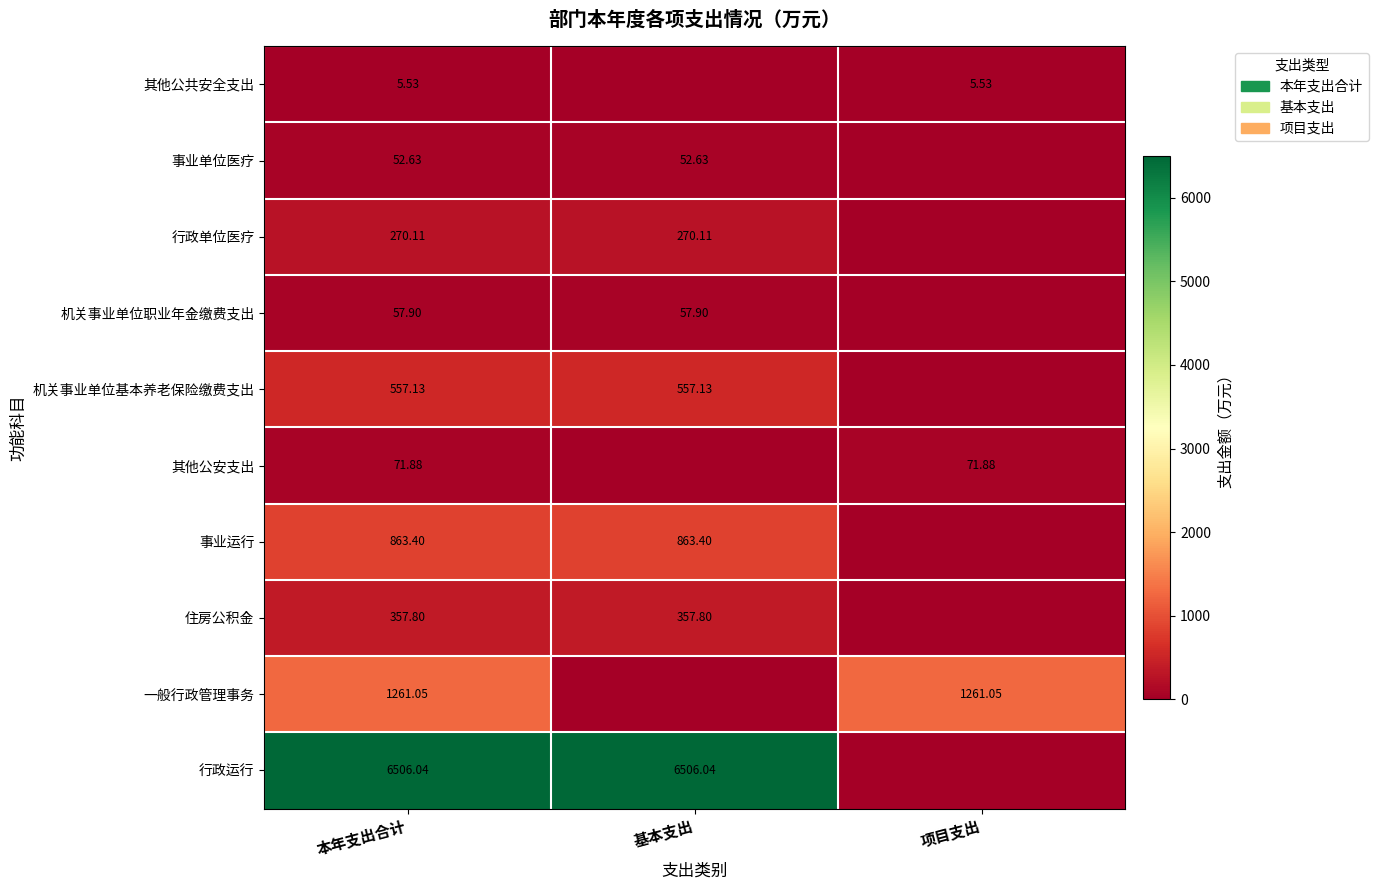

Rank the series at 本年支出合计 from highest to lowest value.

行政运行, 一般行政管理事务, 事业运行, 机关事业单位基本养老保险缴费支出, 住房公积金, 行政单位医疗, 其他公安支出, 机关事业单位职业年金缴费支出, 事业单位医疗, 其他公共安全支出